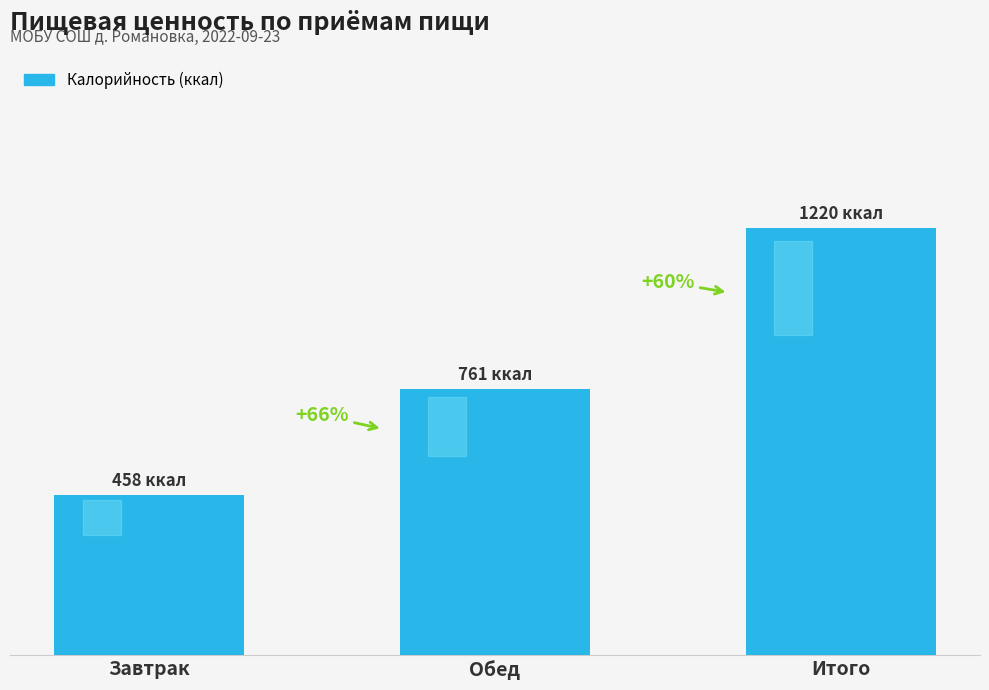

What is the sum of the values at Обед and Завтрак?

1219